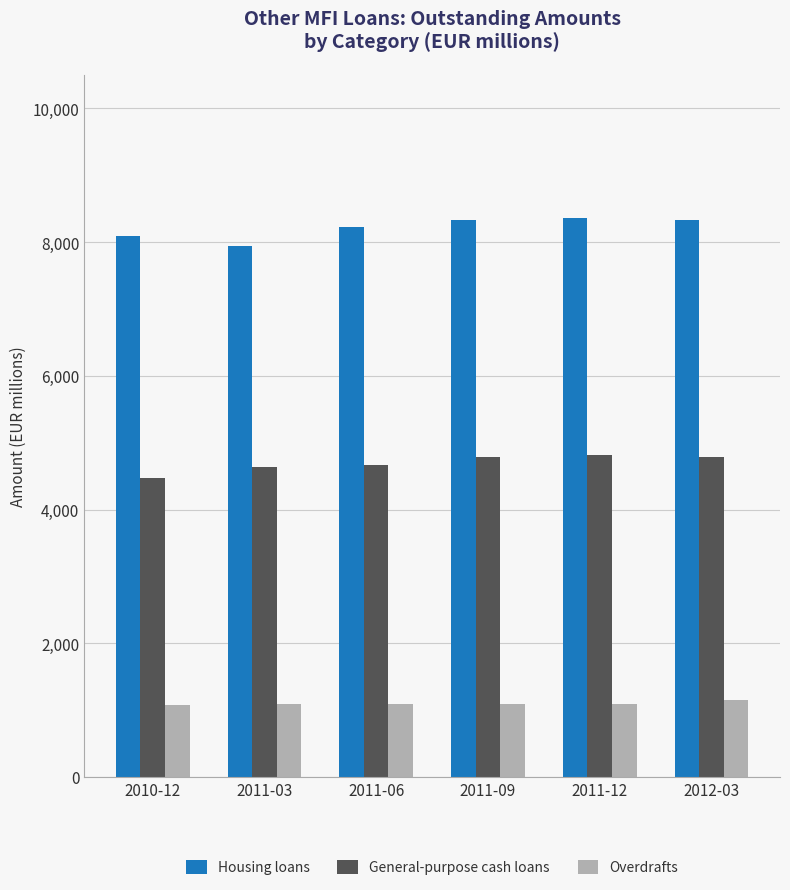

Rank the series by their maximum value, from lowest to highest.

Overdrafts, General-purpose cash loans, Housing loans